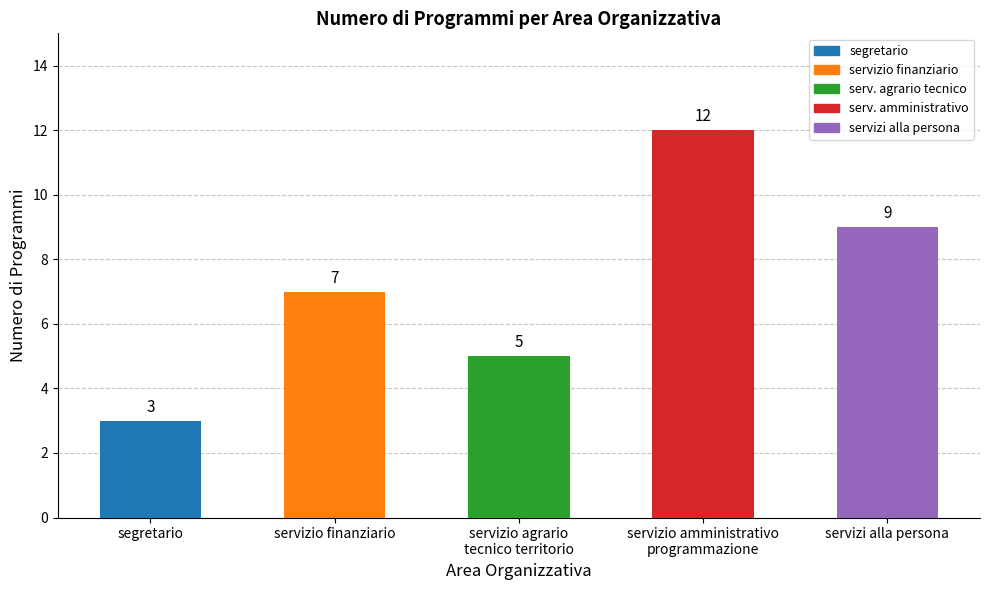

Count the number of categories in the chart.

5